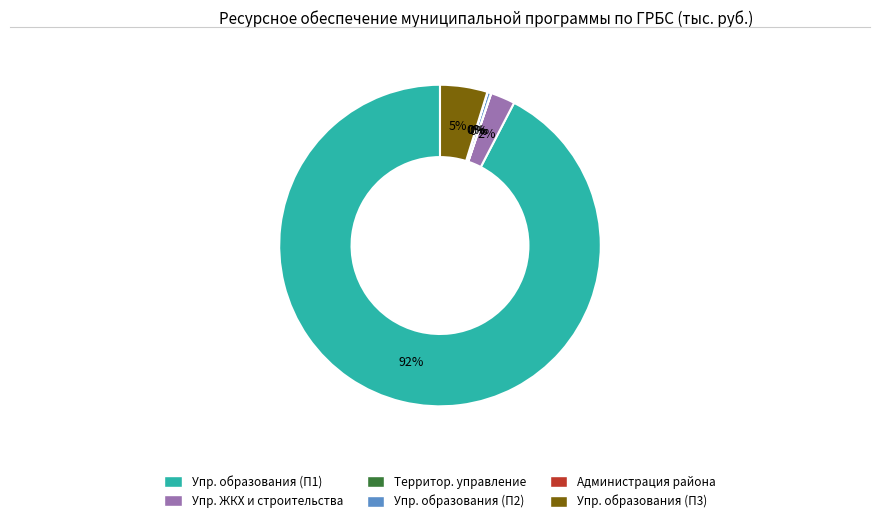

Which has a higher value, Упр. образования (П1) or Упр. образования (П3)?

Упр. образования (П1)